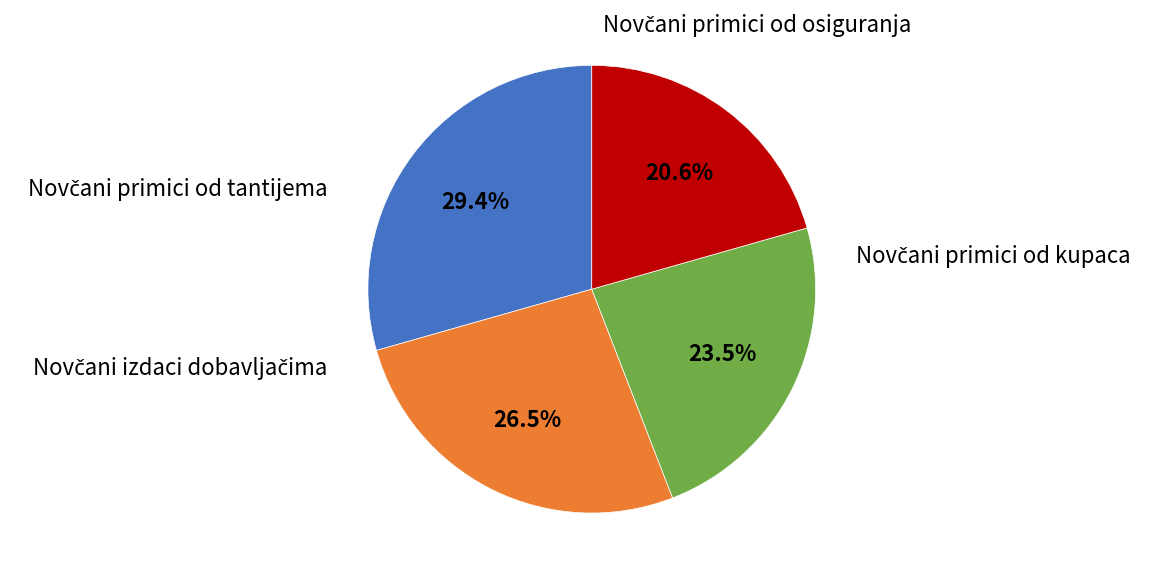

Count the number of slices in the pie.

4